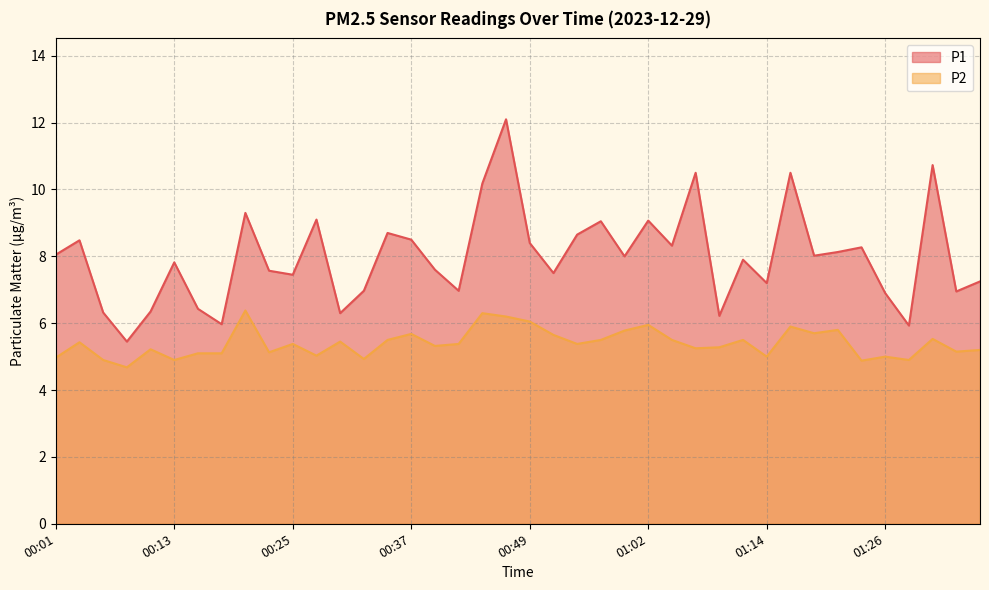

Is it true that P1 equals 1.7 at 00:40?

False